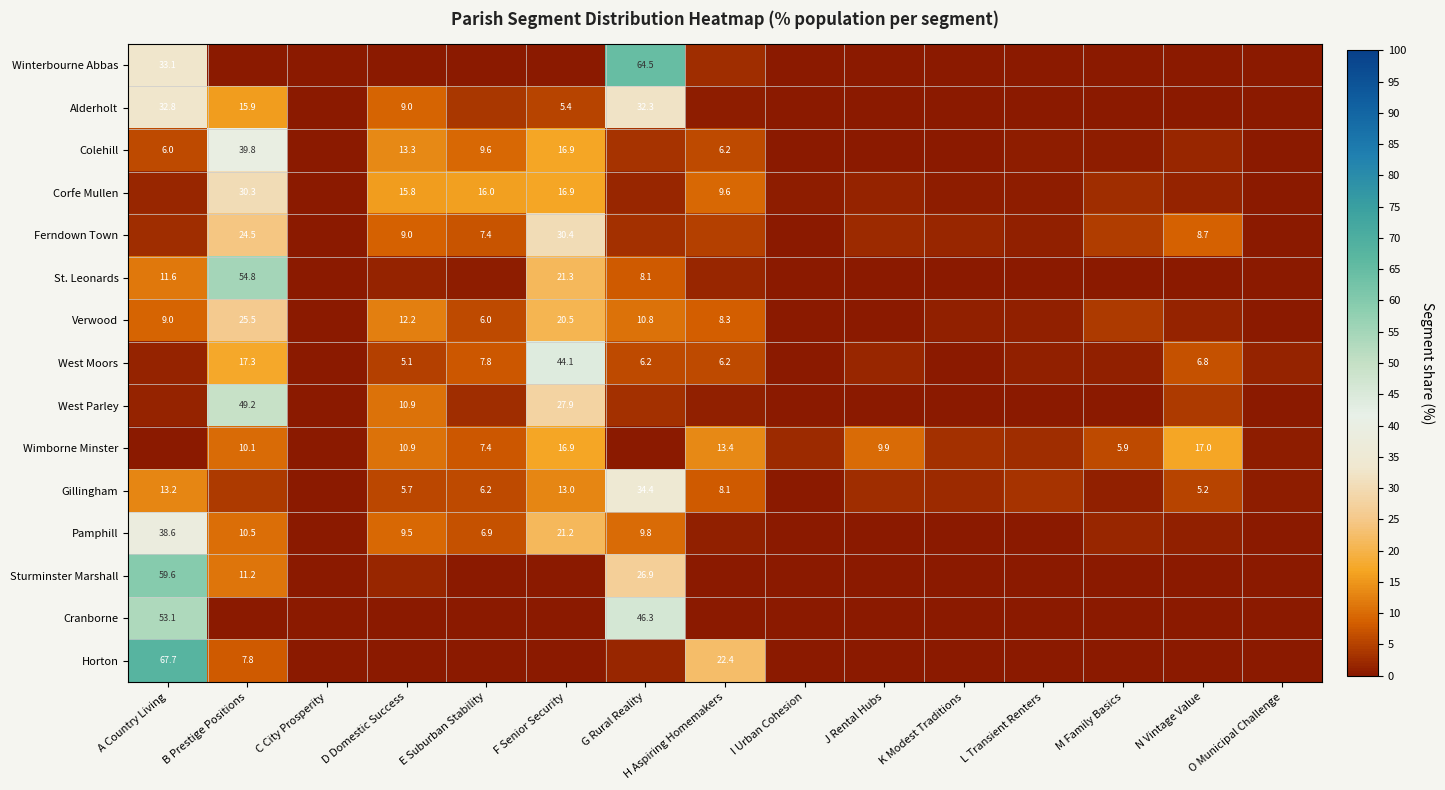

The Corfe Mullen series shows 0.2 at I Urban Cohesion. True or false?

False